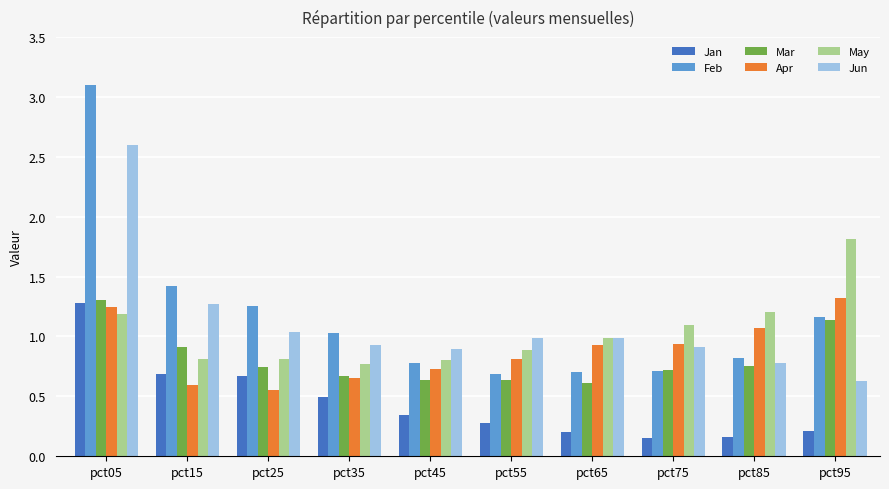

The value of Mar at pct55 is 0.6. True or false?

True